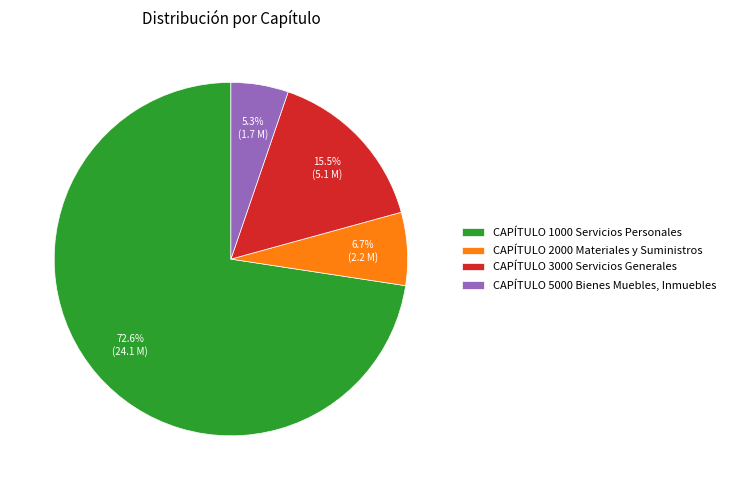

What is the largest slice in the pie chart?

CAPÍTULO 1000 Servicios Personales